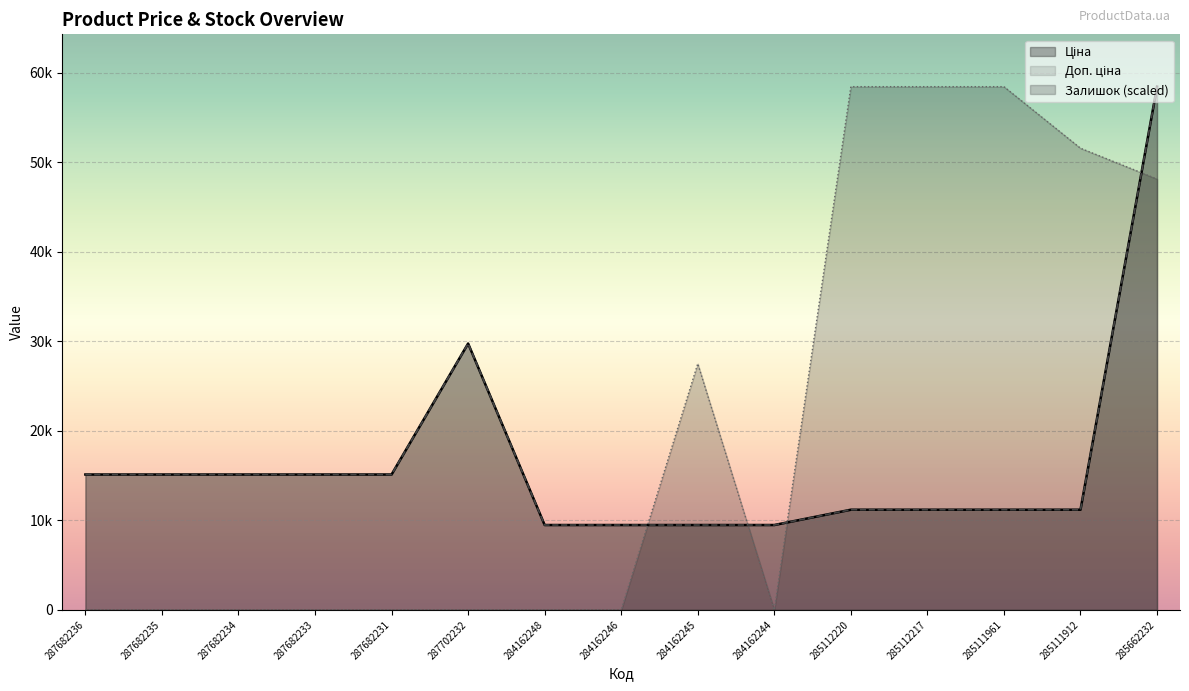

At how many categories does at least one series exceed 32329?

5